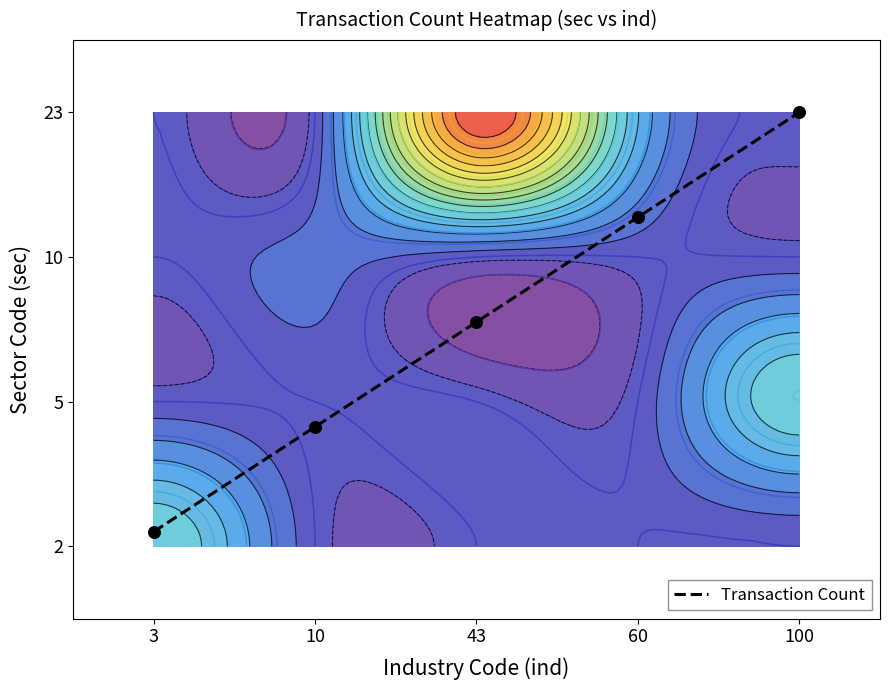

At which label does the data first exceed 1?

43